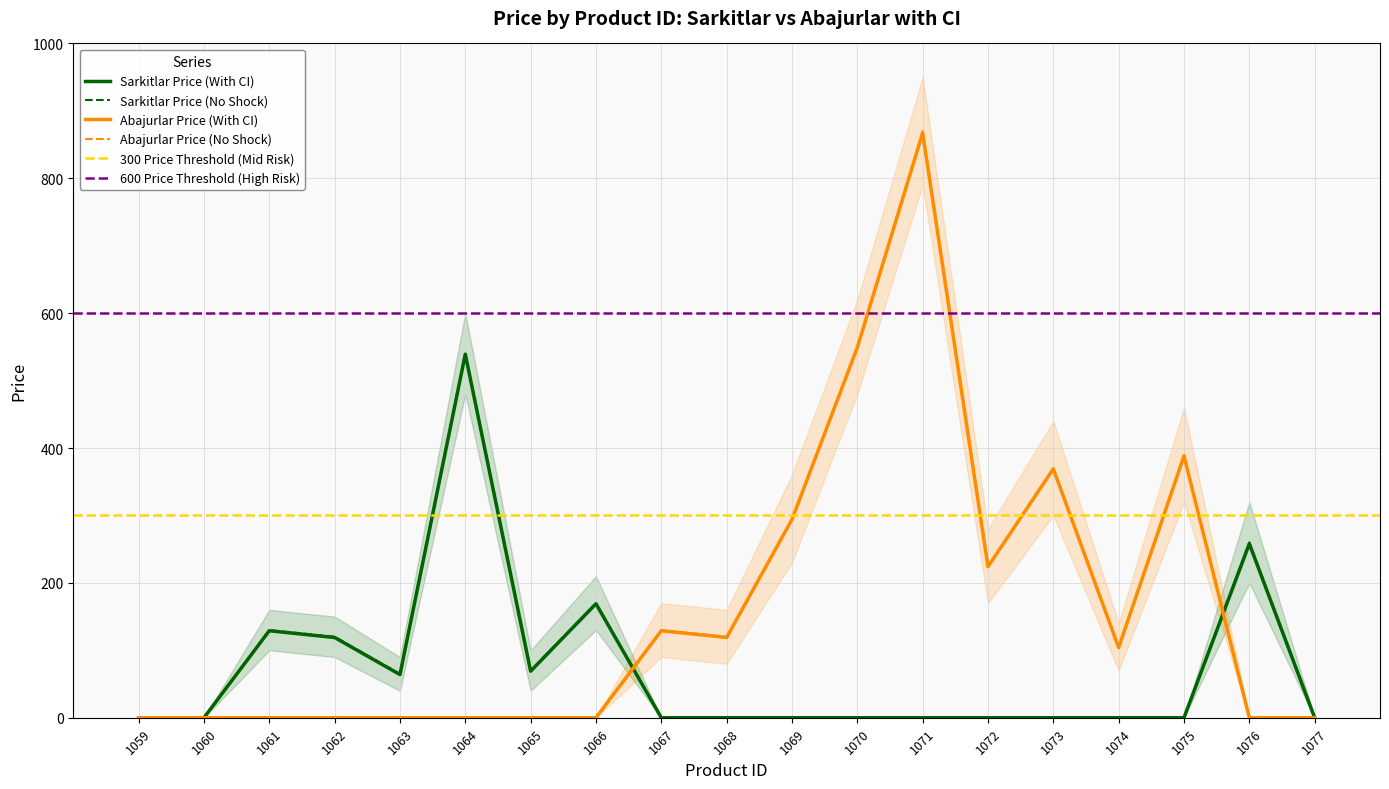

Does the chart display data point markers on the line(s)?

No